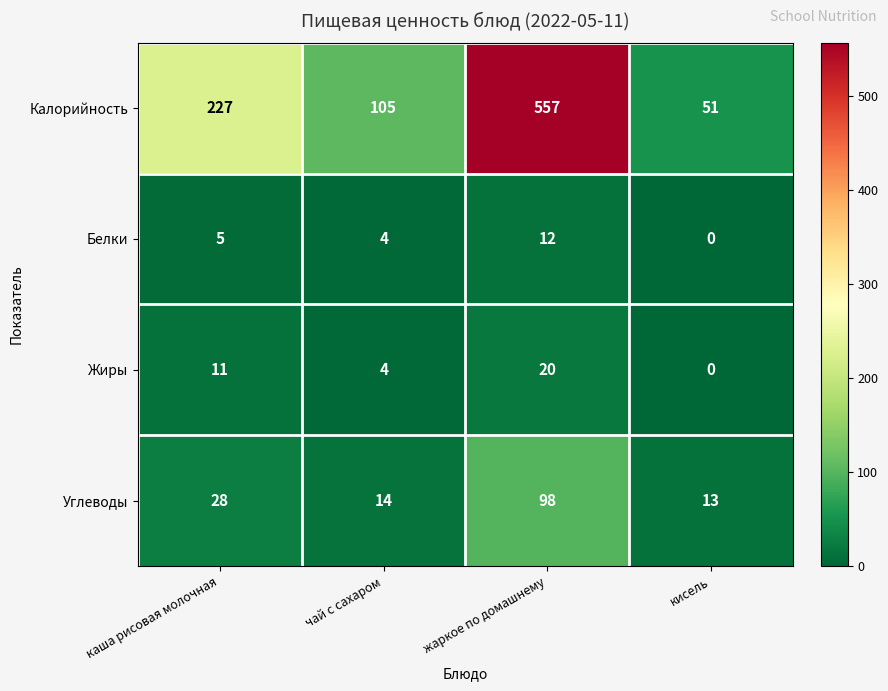

What is the difference between the maximum and minimum values in the Жиры series?

20